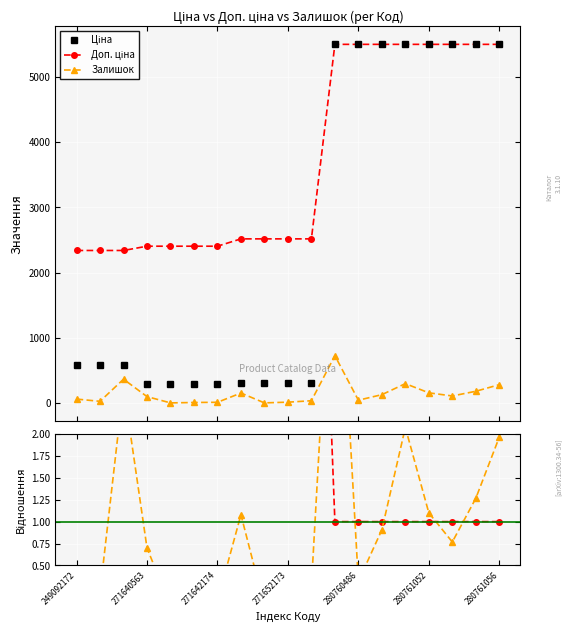

True or false: Ціна and Доп. ціна cross at least once.

False